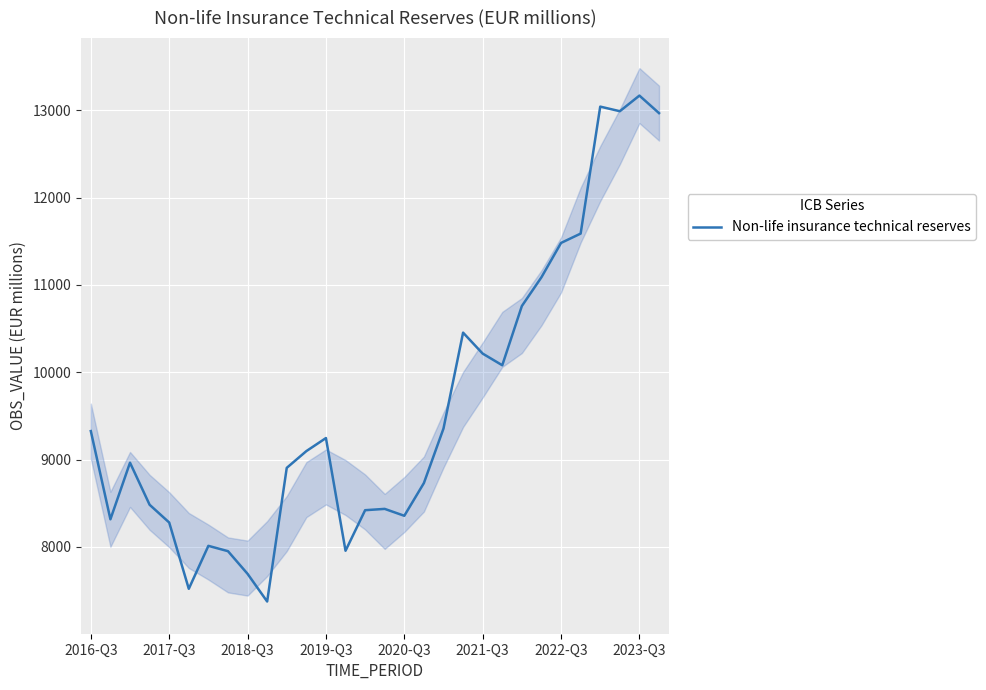

Is it true that the value at 2016-Q3 is 9326.0?

True